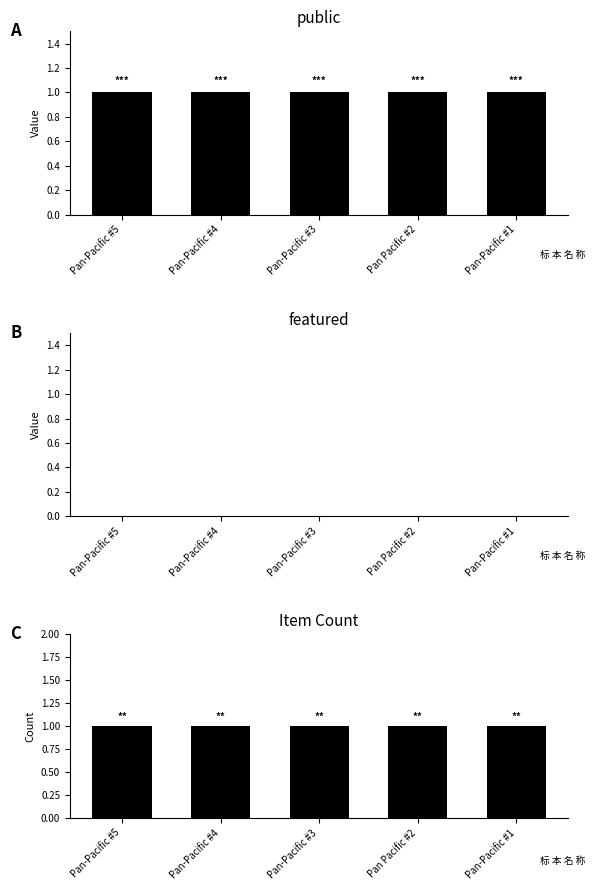

How many categories are shown in the chart?

5